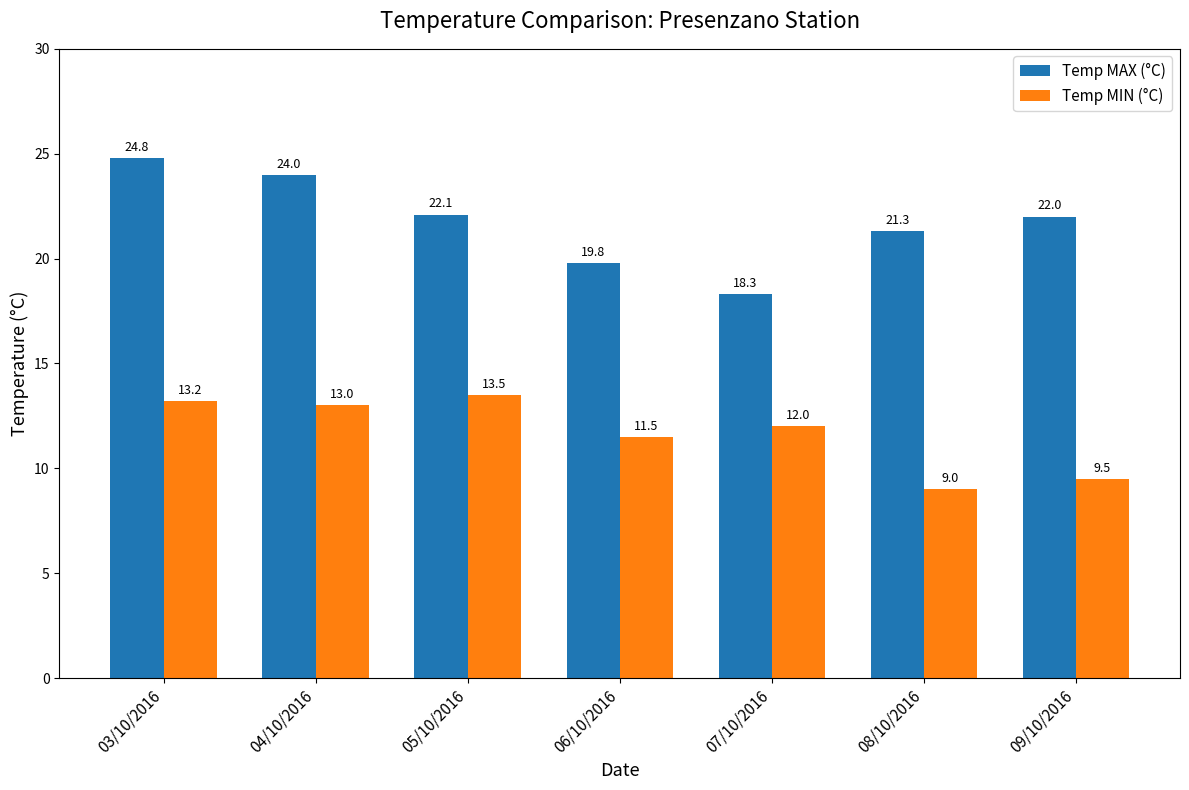

Rank the series by their average value, from lowest to highest.

Temp MIN (°C), Temp MAX (°C)